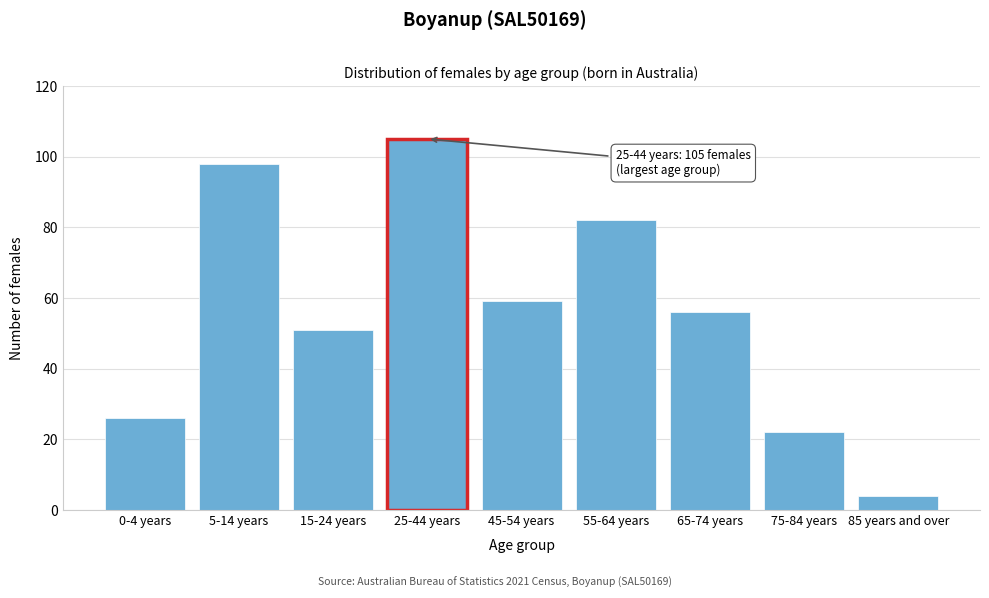

Reading left to right, transcribe all the data shown in this chart.

0-4 years=26	5-14 years=98	15-24 years=51	25-44 years=105	45-54 years=59	55-64 years=82	65-74 years=56	75-84 years=22	85 years and over=4